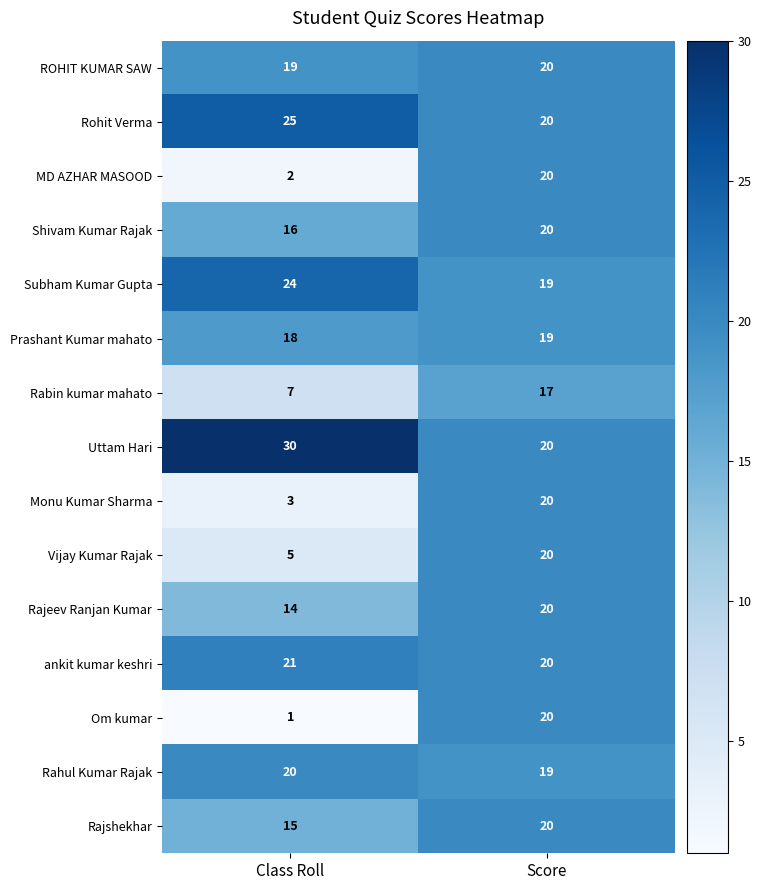

What is the difference between the maximum and minimum values in the Rajeev Ranjan Kumar series?

6